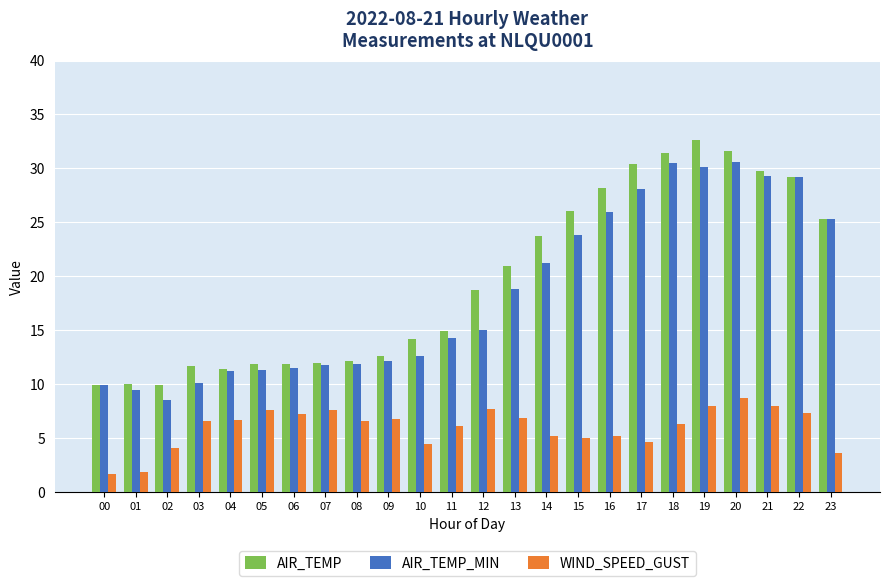

How many bars are there in total?

72